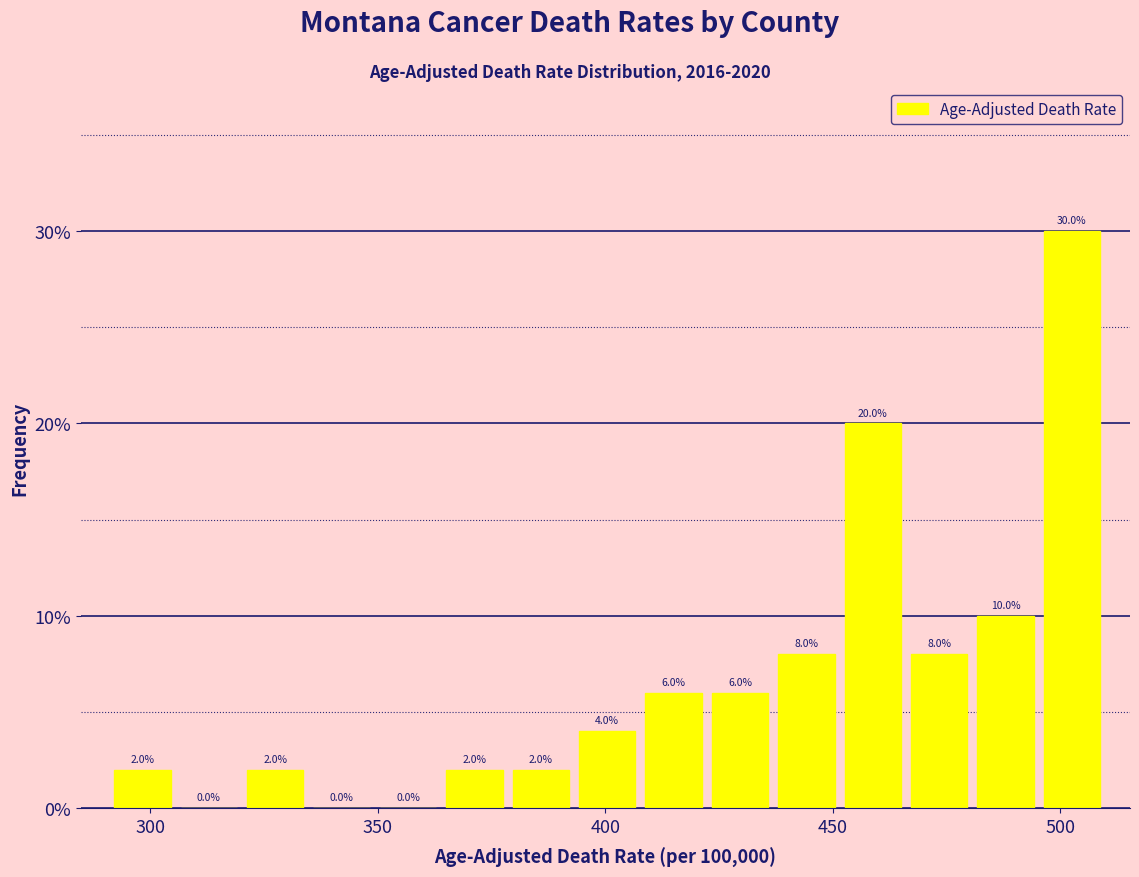

Around what value on the x-axis is the tallest bar? Give the approximate position of its centre, as read against the axis.

505